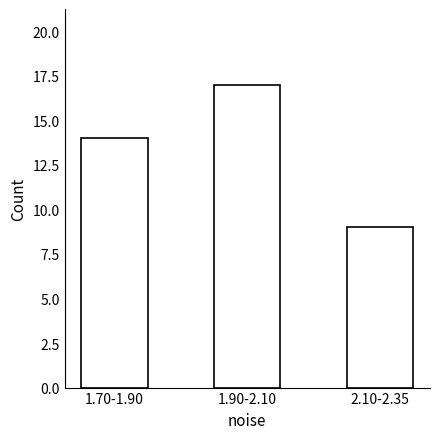

Reading left to right, what are all the values shown in this chart?

14	17	9